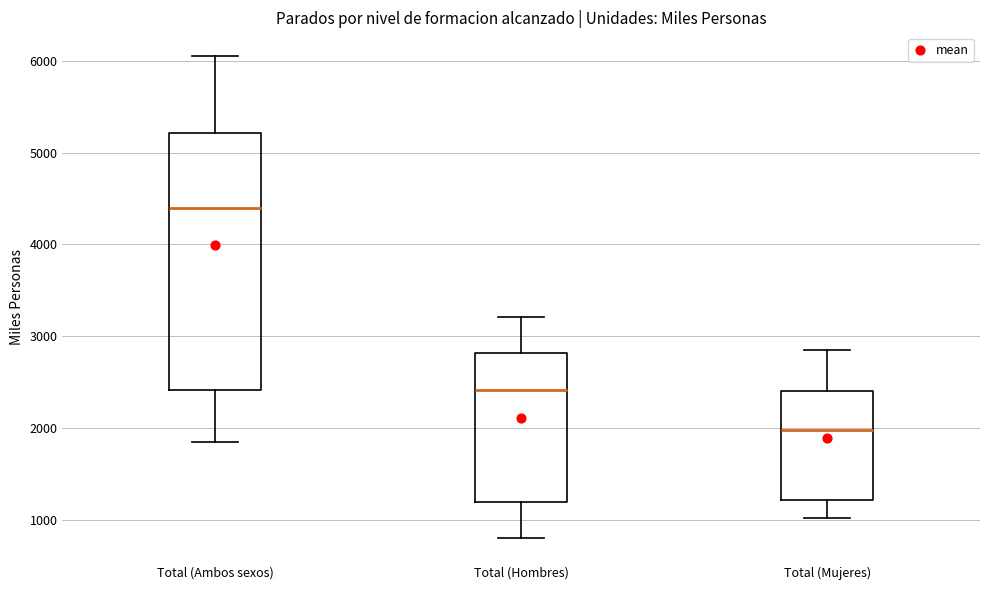

Reading left to right, transcribe this box plot: for each box, give where its median line is, the range the box spans, and where its two whiskers end, as read against the y-axis. The values are not printed on the chart, so give them approximately, as read against the axis.

Total (Ambos sexos): median 4400, box 2400 to 5200, whiskers 1800 to 6100
Total (Hombres): median 2400, box 1200 to 2800, whiskers 800 to 3200
Total (Mujeres): median 2000, box 1200 to 2400, whiskers 1000 to 2800